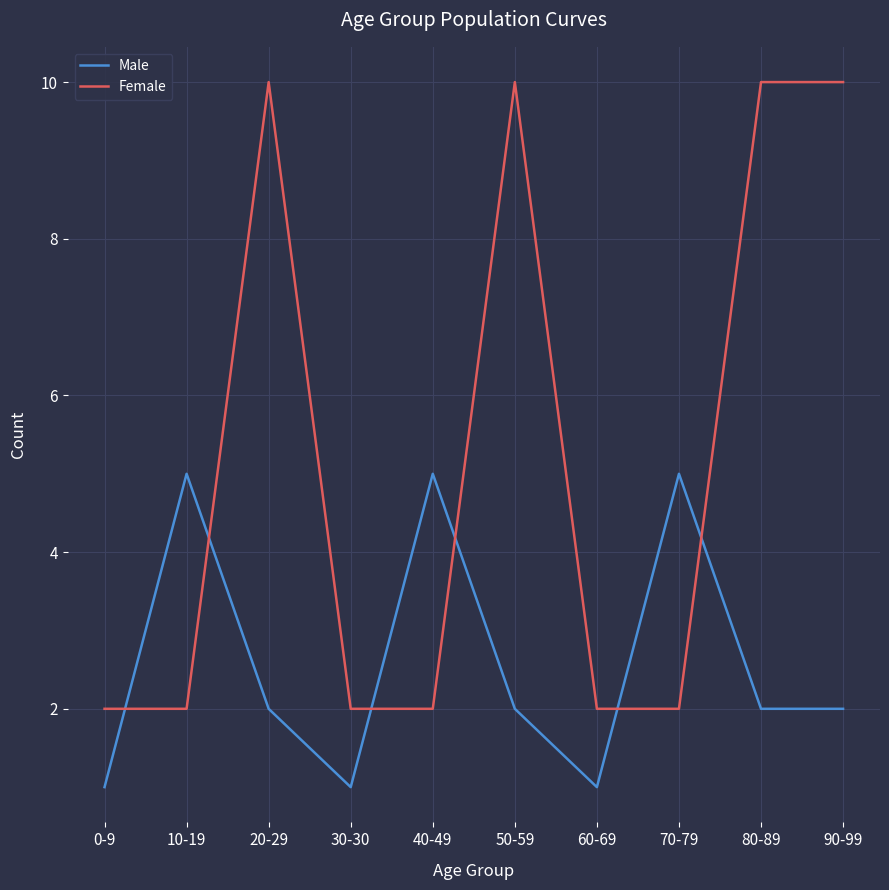

What is the maximum value for Female?

10